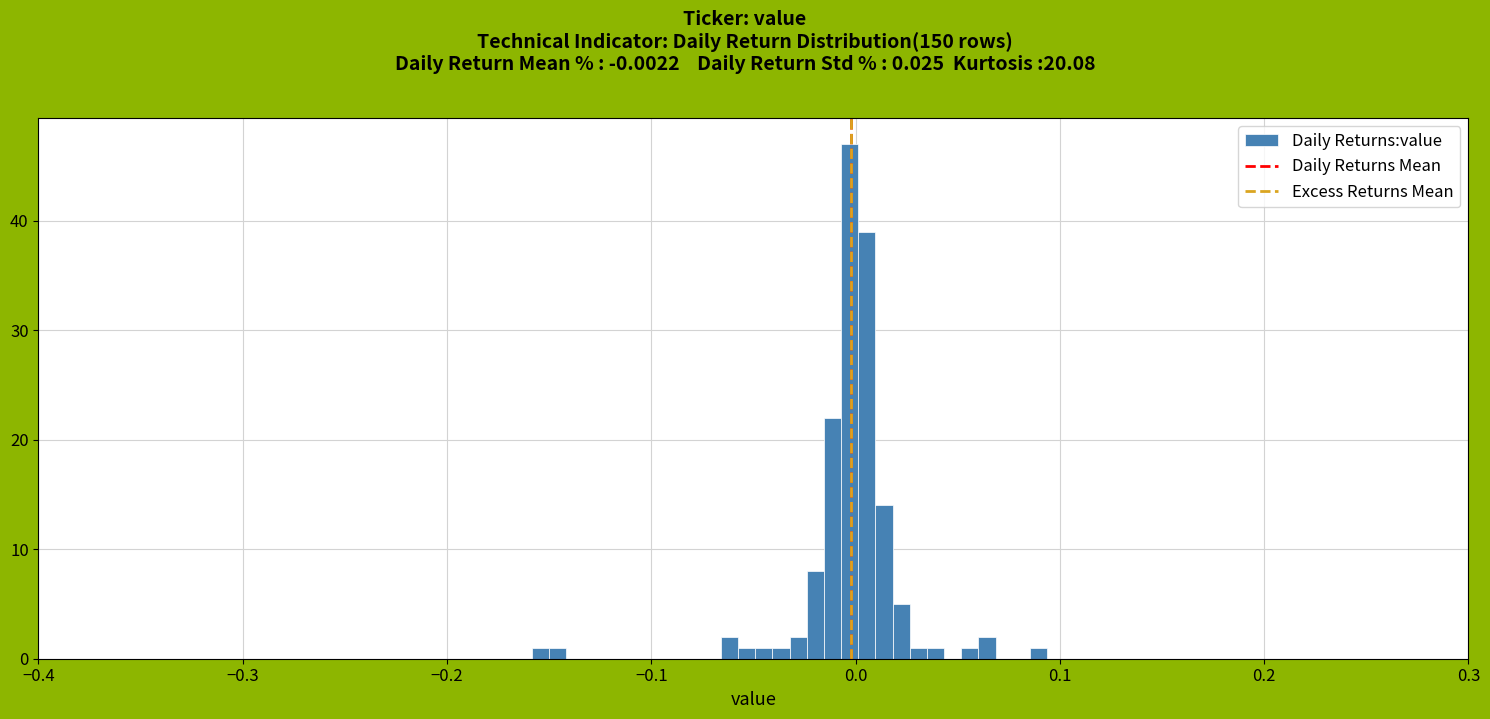

Read against the x-axis, roughly where is the centre of the tallest bar?

0.00